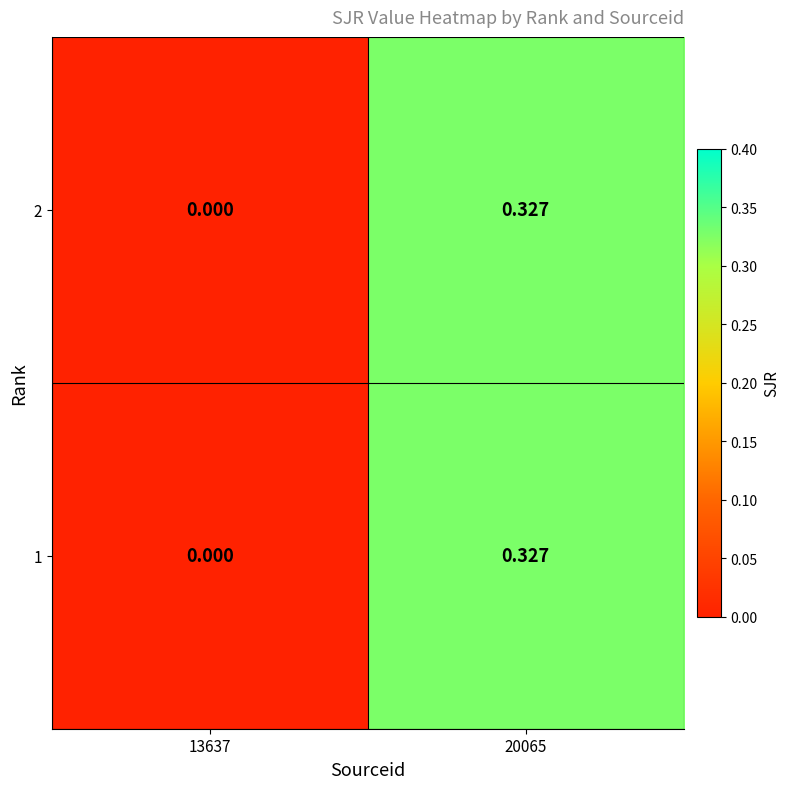

Which category has the highest value across all series?

20065